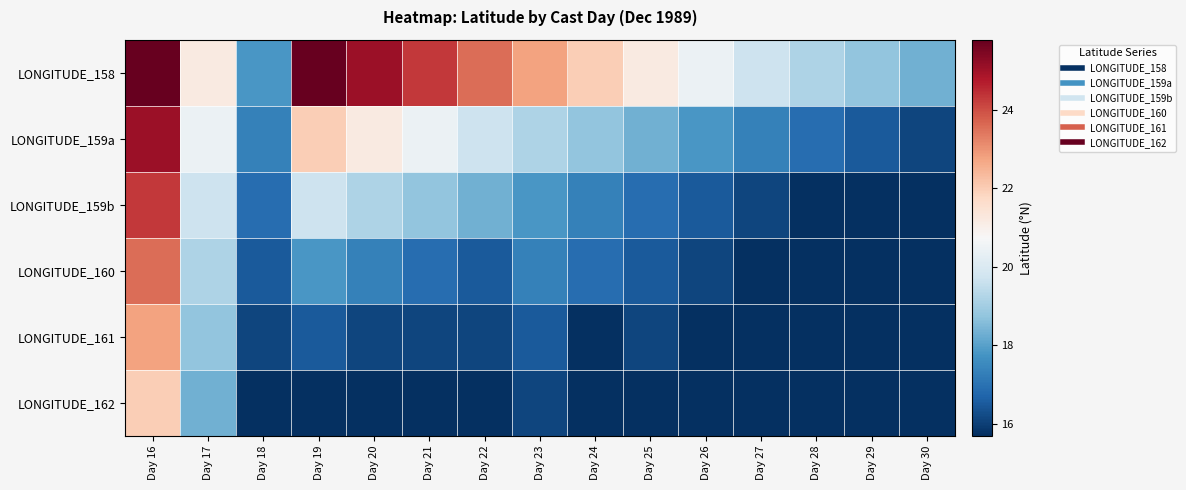

Reading right to left, transcribe all the data shown in this chart.

LONGITUDE_158: Day 30=18.3	Day 29=18.7	Day 28=19.2	Day 27=19.7	Day 26=20.4	Day 25=21.2	Day 24=22.0	Day 23=22.8	Day 22=23.6	Day 21=24.3	Day 20=25.1	Day 19=25.8	Day 18=17.8	Day 17=21.2	Day 16=25.8
LONGITUDE_159a: Day 30=16.1	Day 29=16.5	Day 28=16.9	Day 27=17.4	Day 26=17.8	Day 25=18.3	Day 24=18.7	Day 23=19.2	Day 22=19.7	Day 21=20.4	Day 20=21.2	Day 19=22.0	Day 18=17.4	Day 17=20.4	Day 16=25.1
LONGITUDE_159b: Day 30=15.7	Day 29=15.7	Day 28=15.7	Day 27=16.1	Day 26=16.5	Day 25=16.9	Day 24=17.4	Day 23=17.8	Day 22=18.3	Day 21=18.7	Day 20=19.2	Day 19=19.7	Day 18=16.9	Day 17=19.7	Day 16=24.3
LONGITUDE_160: Day 30=15.7	Day 29=15.7	Day 28=15.7	Day 27=15.7	Day 26=16.1	Day 25=16.5	Day 24=16.9	Day 23=17.4	Day 22=16.5	Day 21=16.9	Day 20=17.4	Day 19=17.8	Day 18=16.5	Day 17=19.2	Day 16=23.6
LONGITUDE_161: Day 30=15.7	Day 29=15.7	Day 28=15.7	Day 27=15.7	Day 26=15.7	Day 25=16.1	Day 24=15.7	Day 23=16.5	Day 22=16.1	Day 21=16.1	Day 20=16.1	Day 19=16.5	Day 18=16.1	Day 17=18.7	Day 16=22.8
LONGITUDE_162: Day 30=15.7	Day 29=15.7	Day 28=15.7	Day 27=15.7	Day 26=15.7	Day 25=15.7	Day 24=15.7	Day 23=16.1	Day 22=15.7	Day 21=15.7	Day 20=15.7	Day 19=15.7	Day 18=15.7	Day 17=18.3	Day 16=22.0